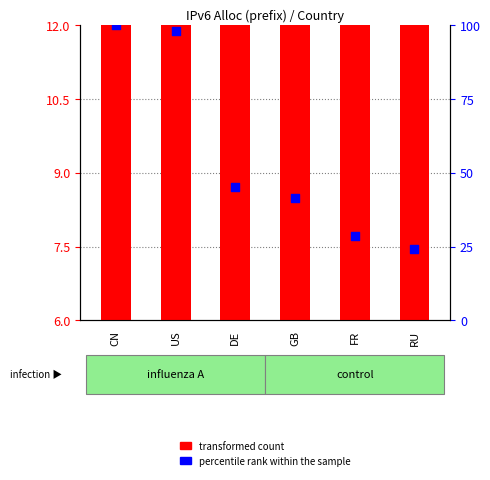

Which series reaches the maximum Y coordinate?

percentile rank within the sample